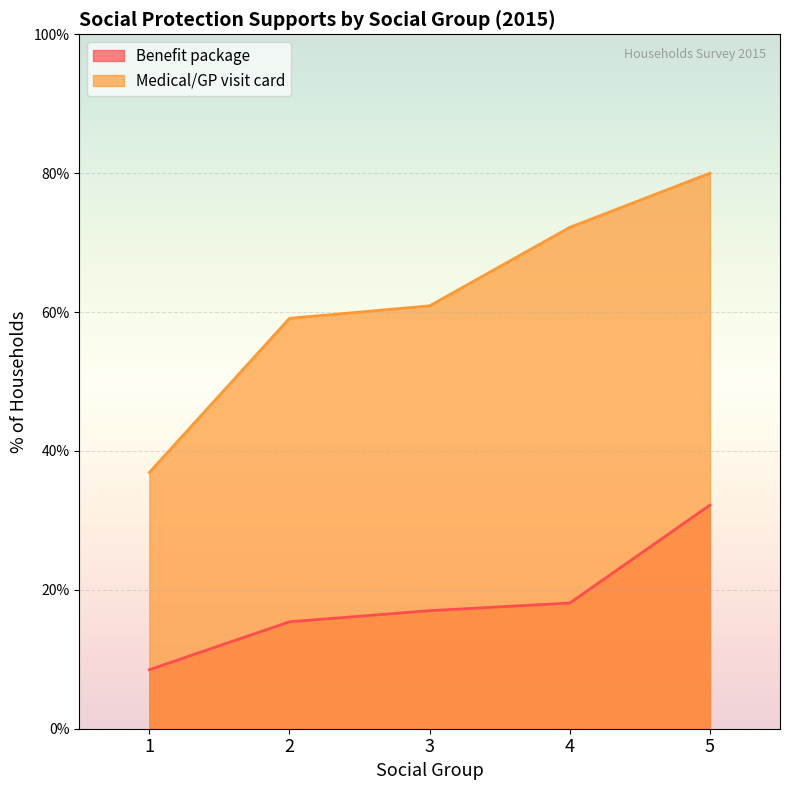

True or false: Medical/GP visit card and Benefit package cross at least once.

False